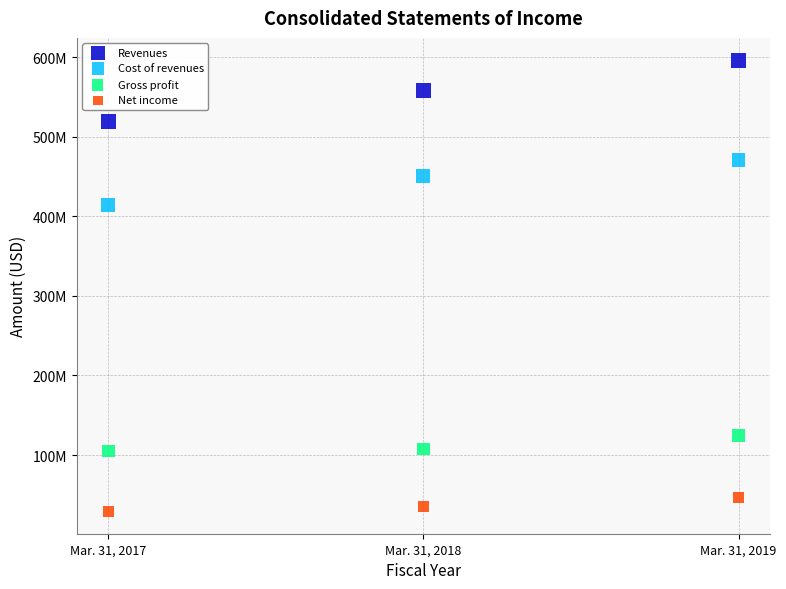

Which series reaches the minimum Y coordinate?

Net income